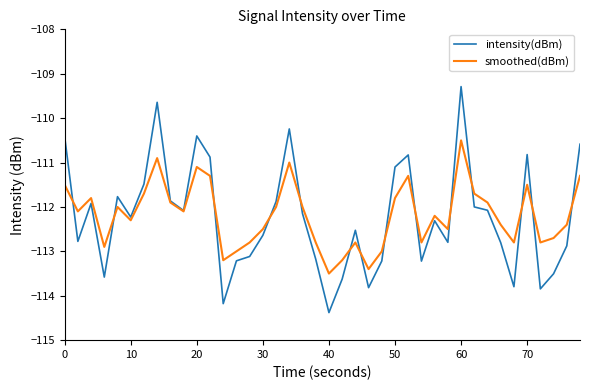

List the series in order of their peak value, highest first.

intensity(dBm), smoothed(dBm)